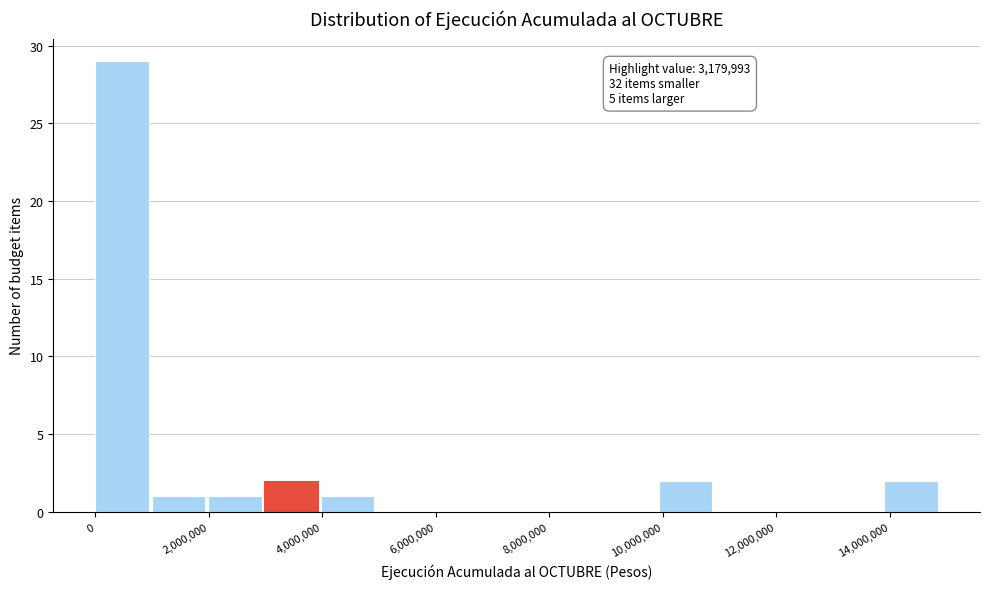

Over which range of the x-axis is the bar tallest?

0 to 1000000